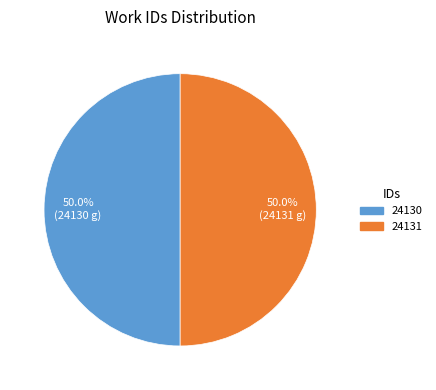

What is the total percentage of 24131 and 24130?

100.0%